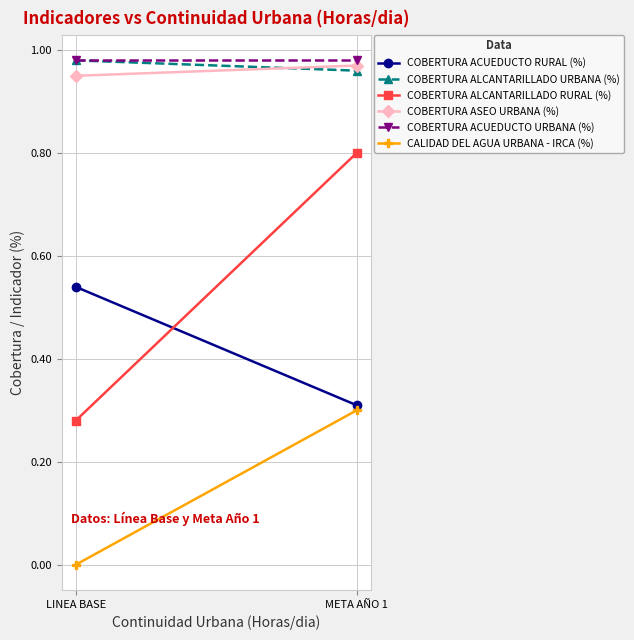

List the labels in order of COBERTURA ASEO URBANA (%) value, smallest first.

LINEA BASE, META AÑO 1